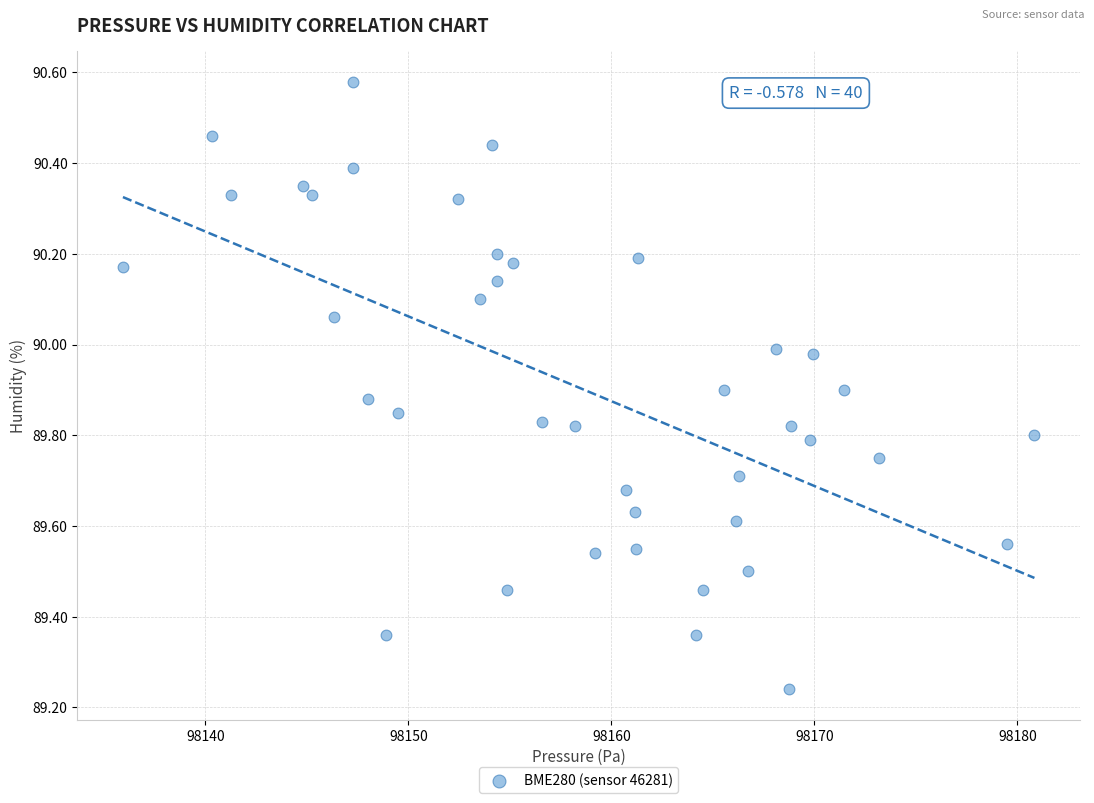

What is the range of Y values (max minus min)?

1.3